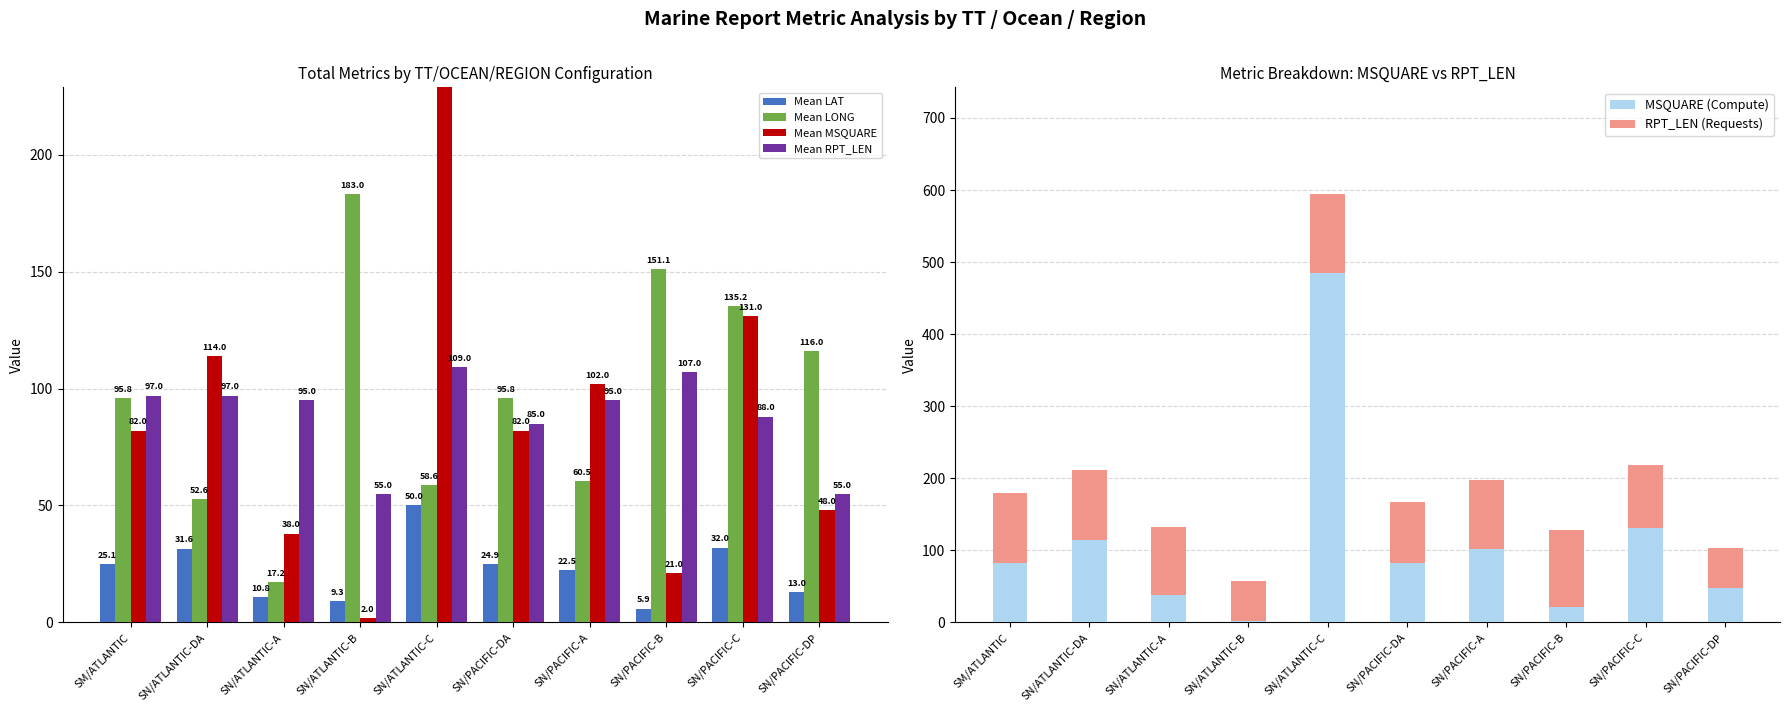

What position from the left is SM/ATLANTIC?

1